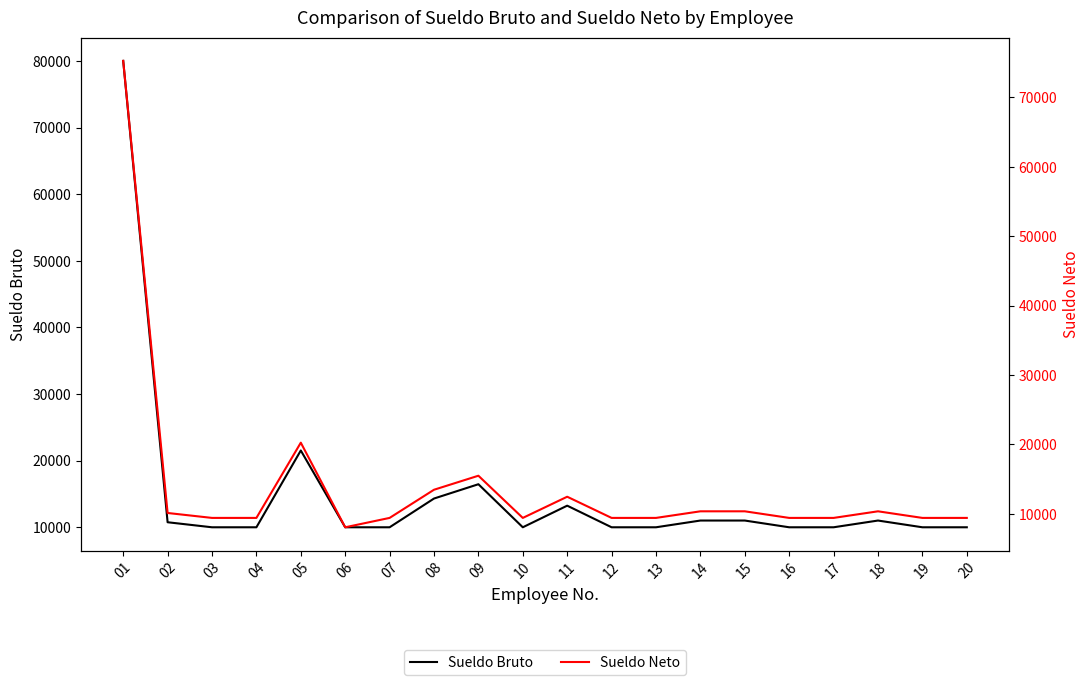

What is the approximate value of Sueldo Neto at 04?

9409.0